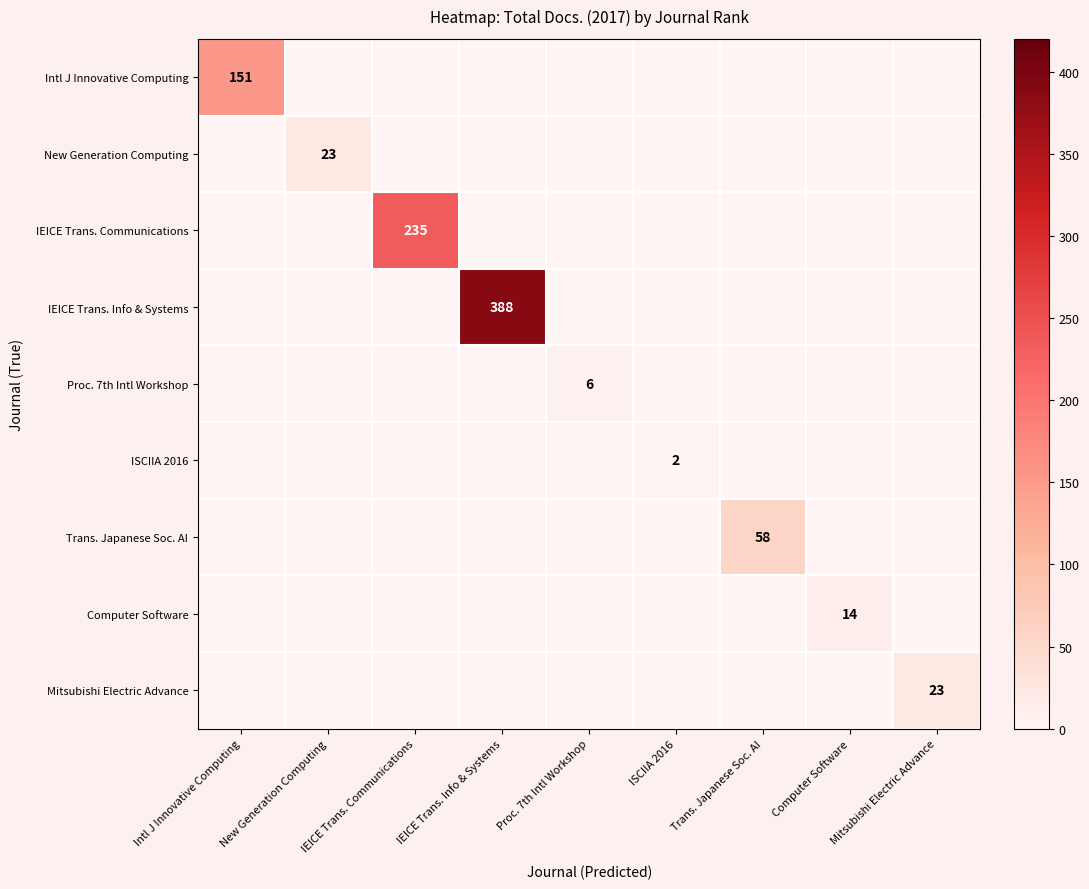

At which category does the chart reach its minimum across all series?

New Generation Computing